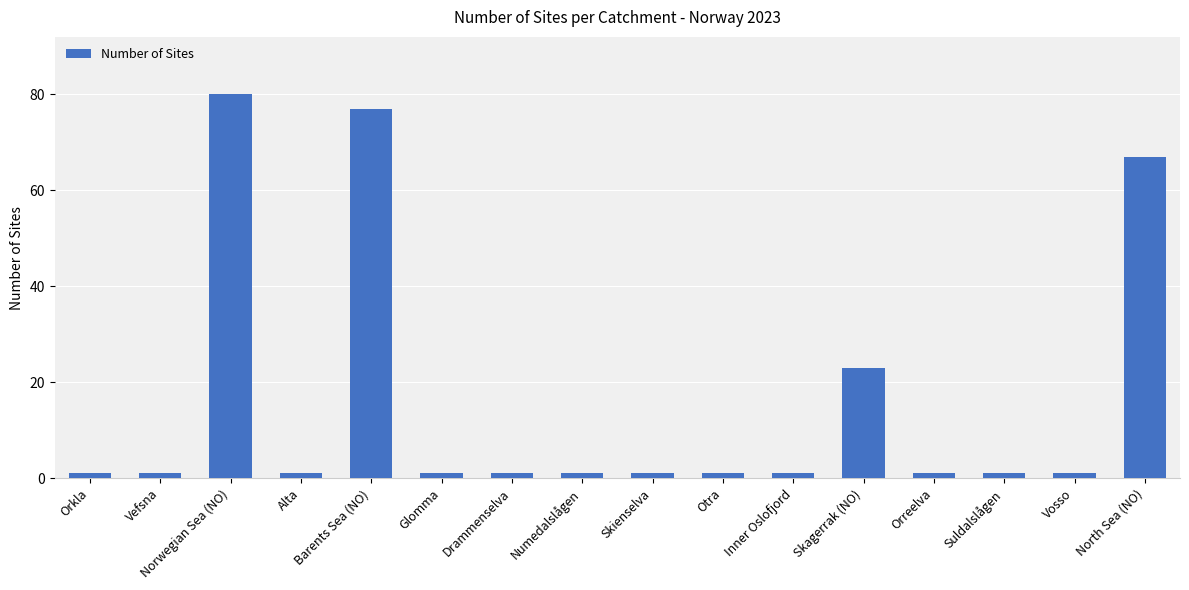

What is the average value?

16